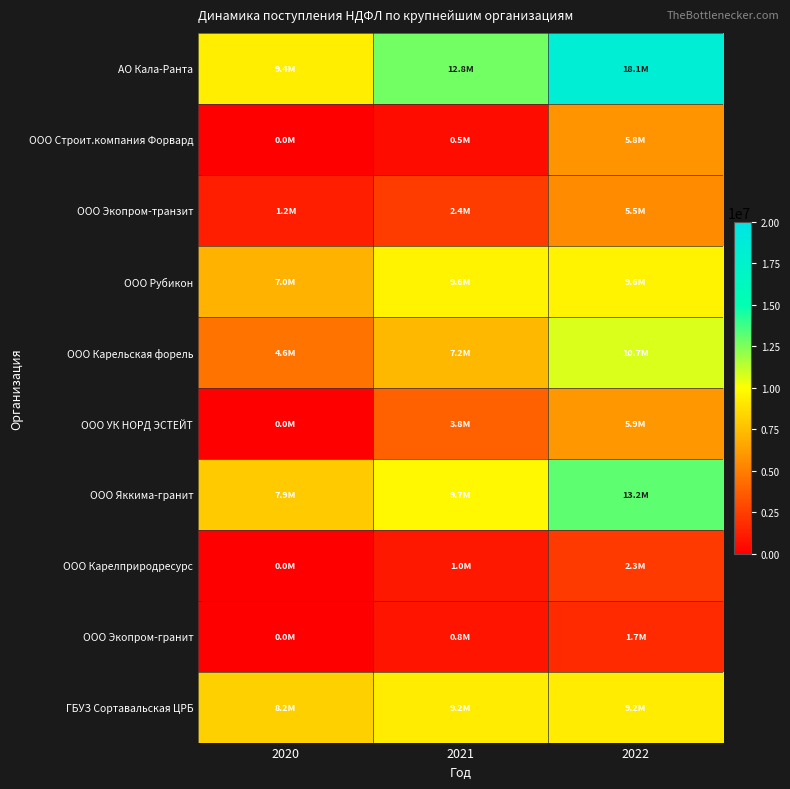

How many data points does each series have?

3